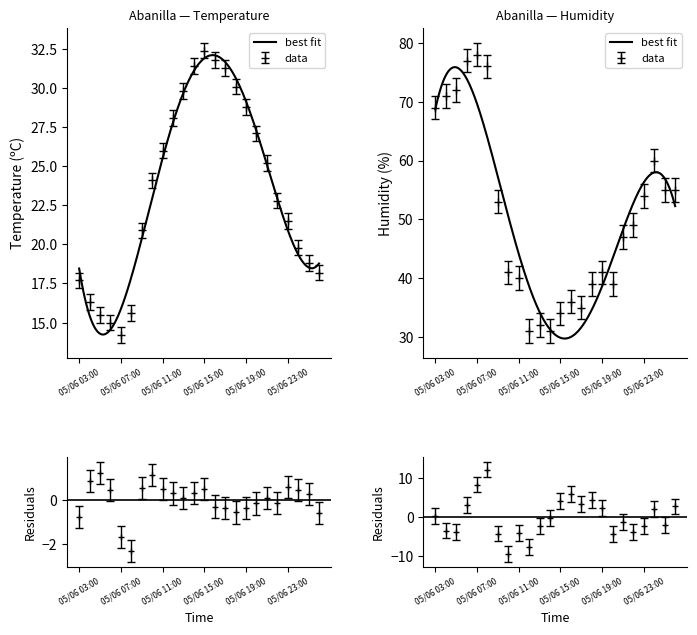

How many distinct data groups are displayed?

2